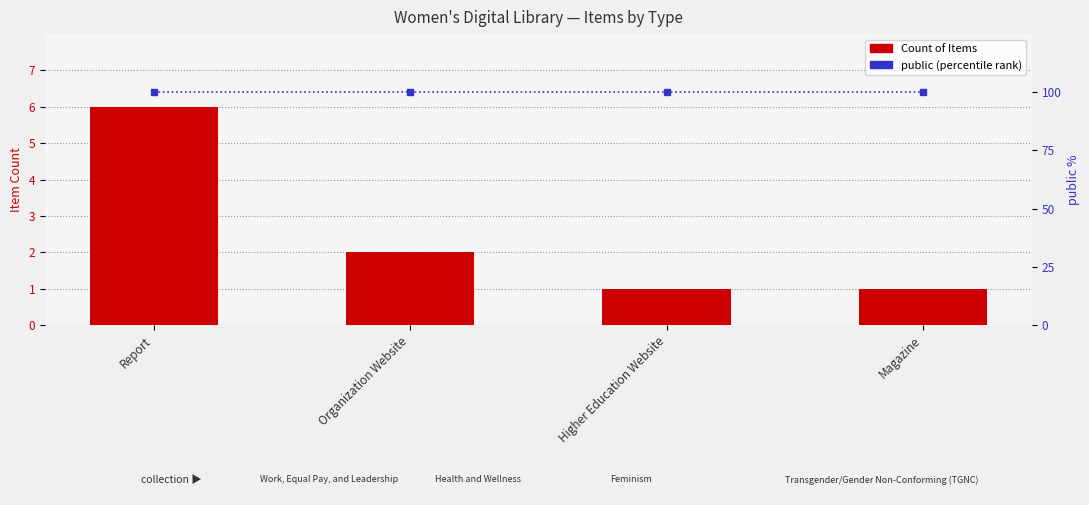

What value does the Count of Items series have at Magazine?

1